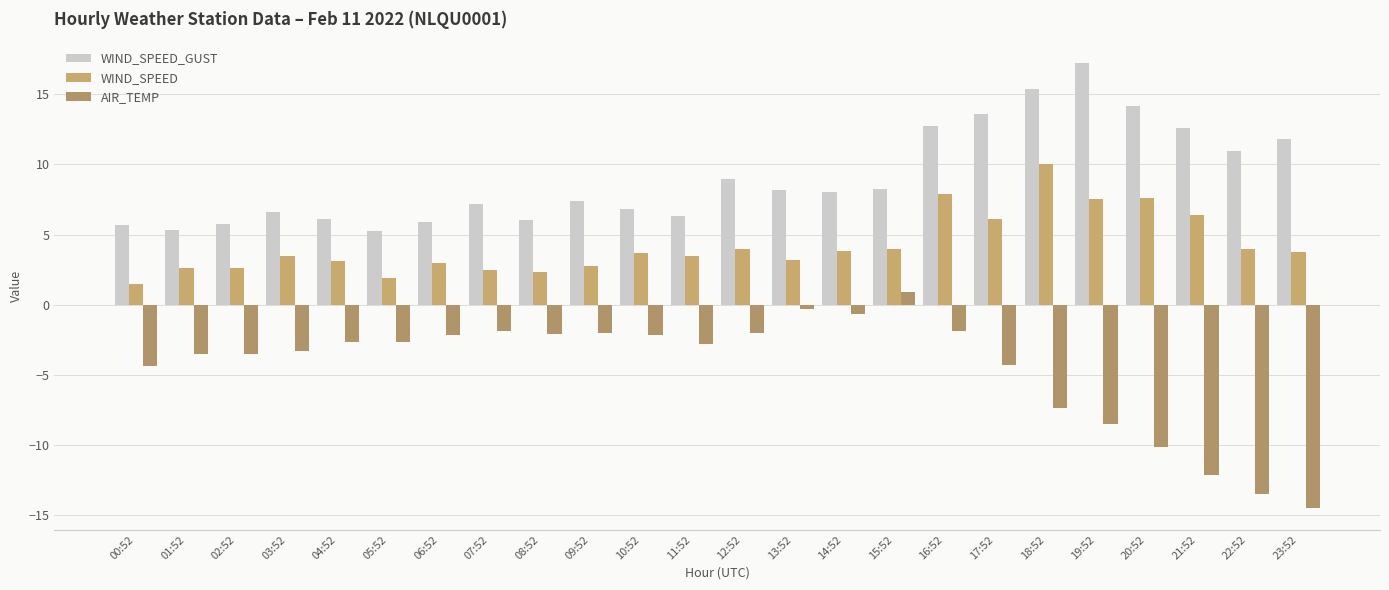

At which label does AIR_TEMP first exceed -2?

07:52